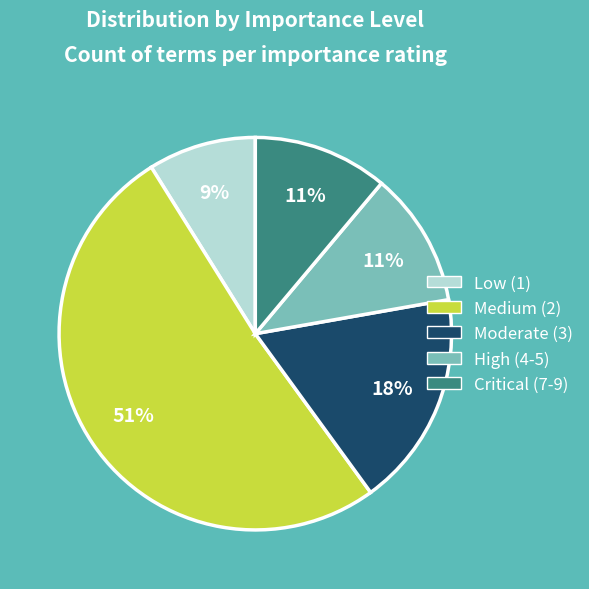

The Low (1) slice represents 1% of the pie. True or false?

False